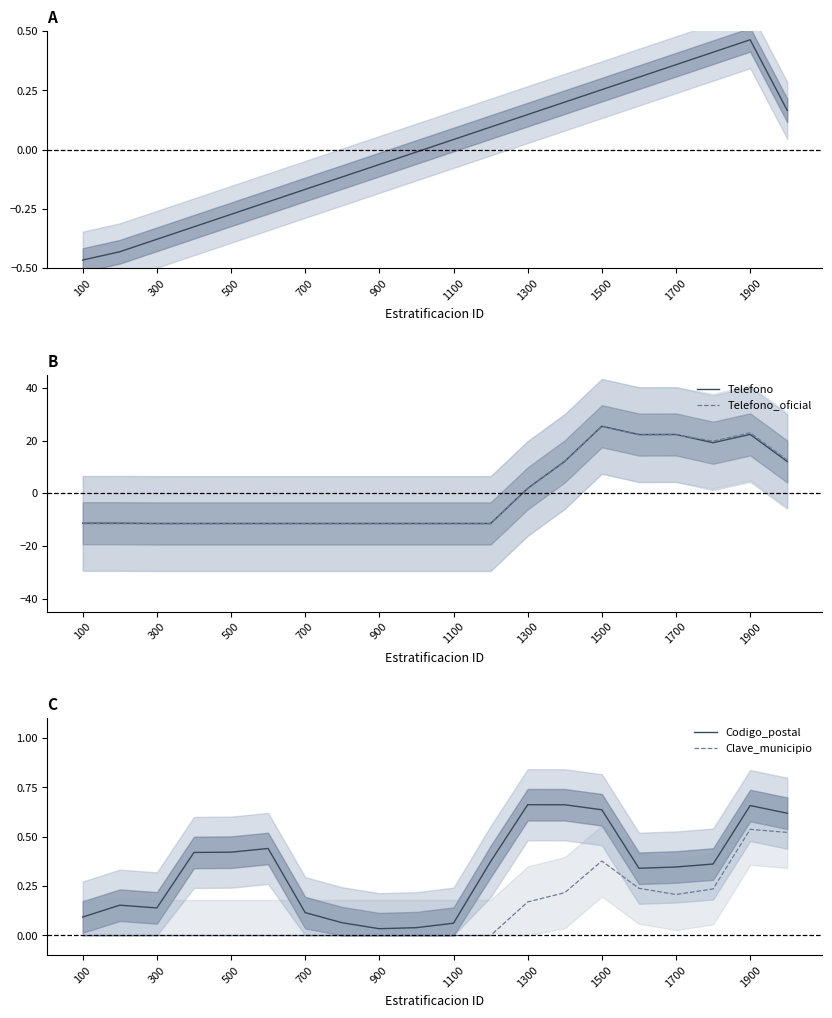

True or false: Codigo_postal and Telefono intersect in this chart.

True